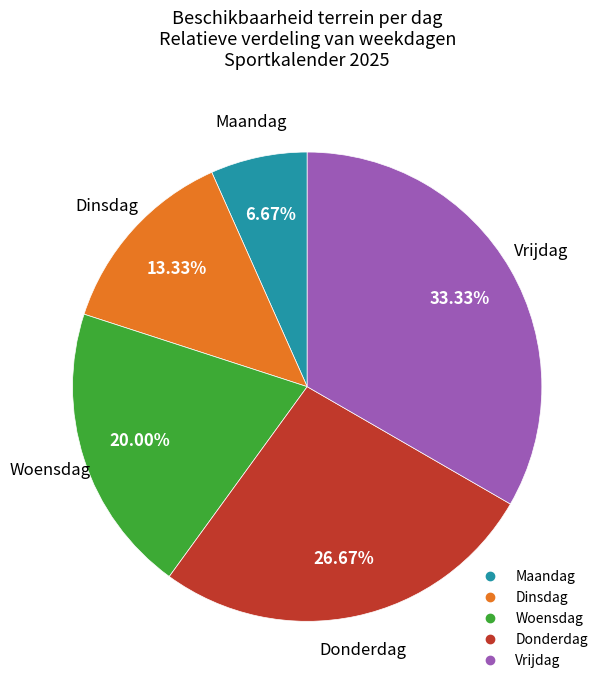

Does Donderdag account for over 50% of the chart?

No